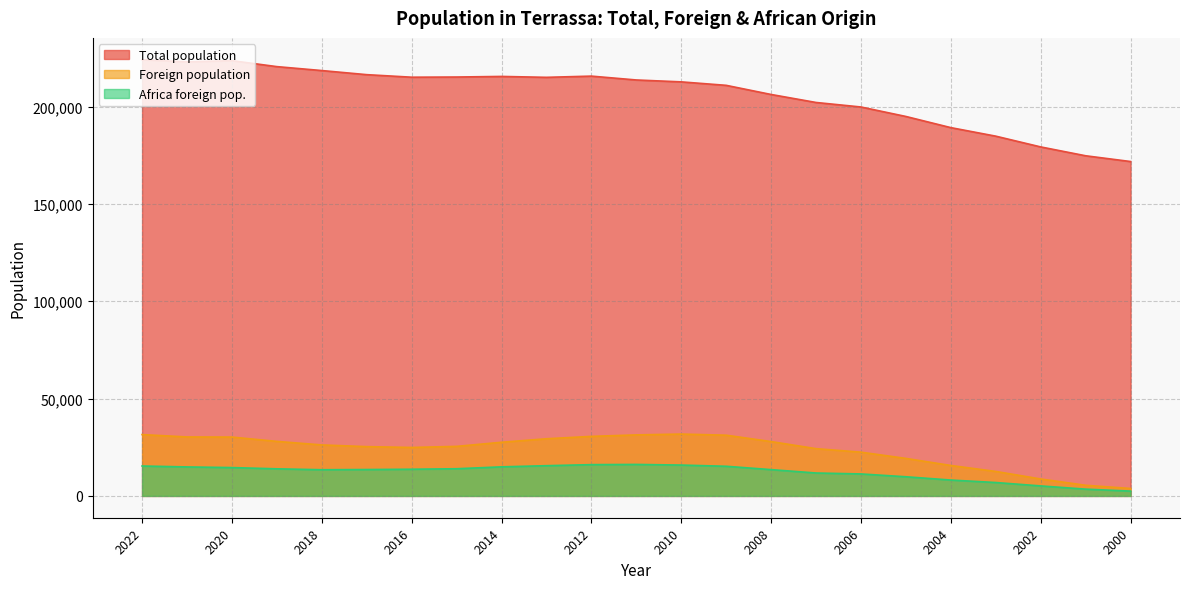

True or false: Total population has more than 2 points higher than both neighbors.

True